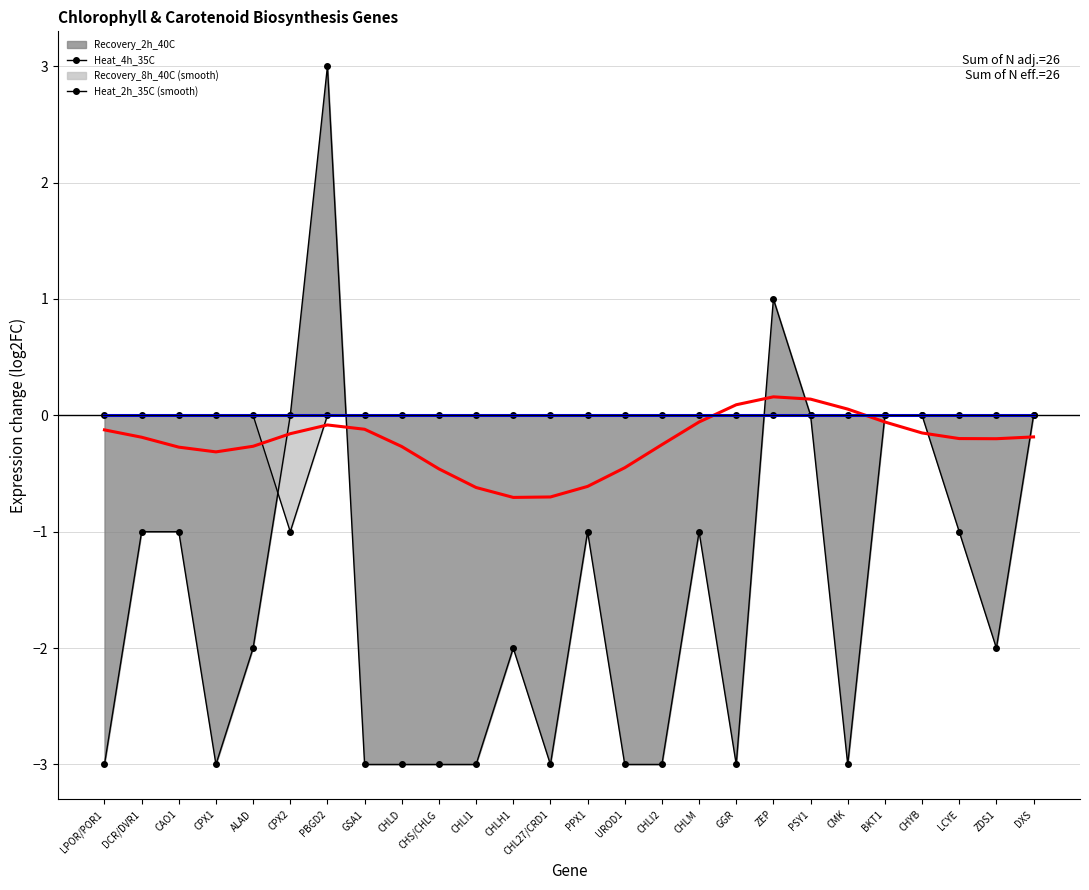

True or false: Heat_2h_35C (smooth) and Recovery_8h_40C (smooth) cross at least once.

True